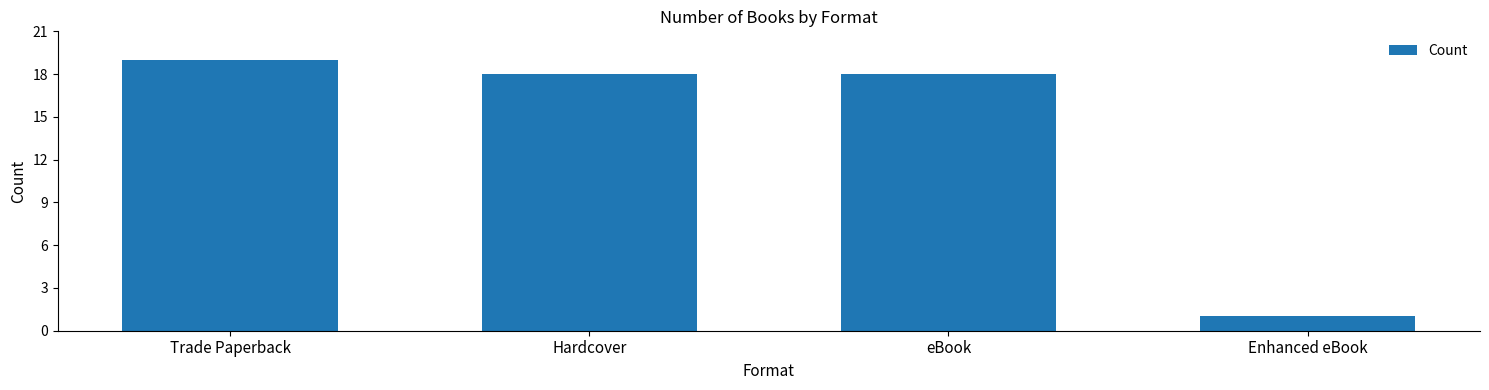

True or false: the data shows 9 at Trade Paperback.

False